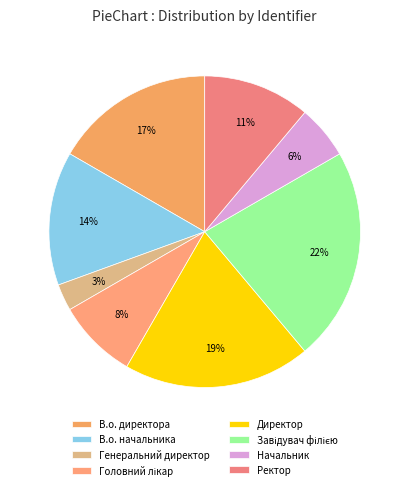

How many segments does this pie chart have?

8